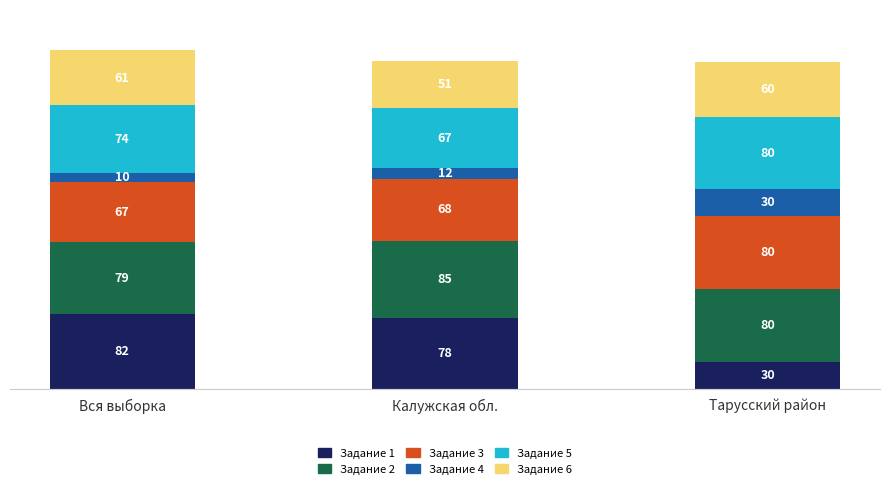

Which category has the lowest value in the Задание 1 series?

Тарусский район